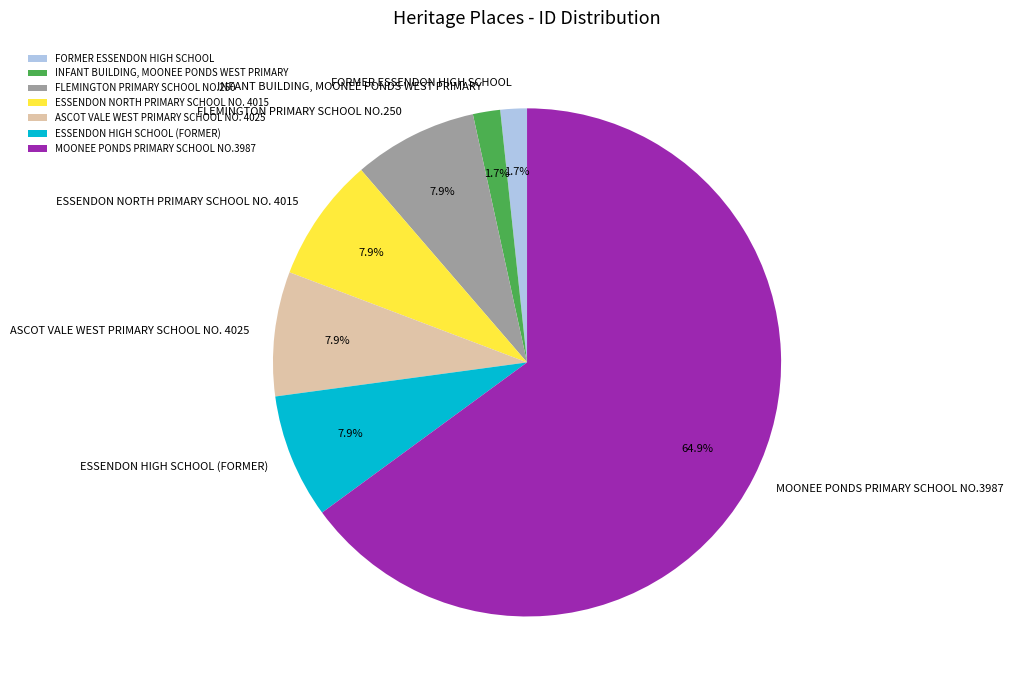

Count the number of slices in the pie.

7